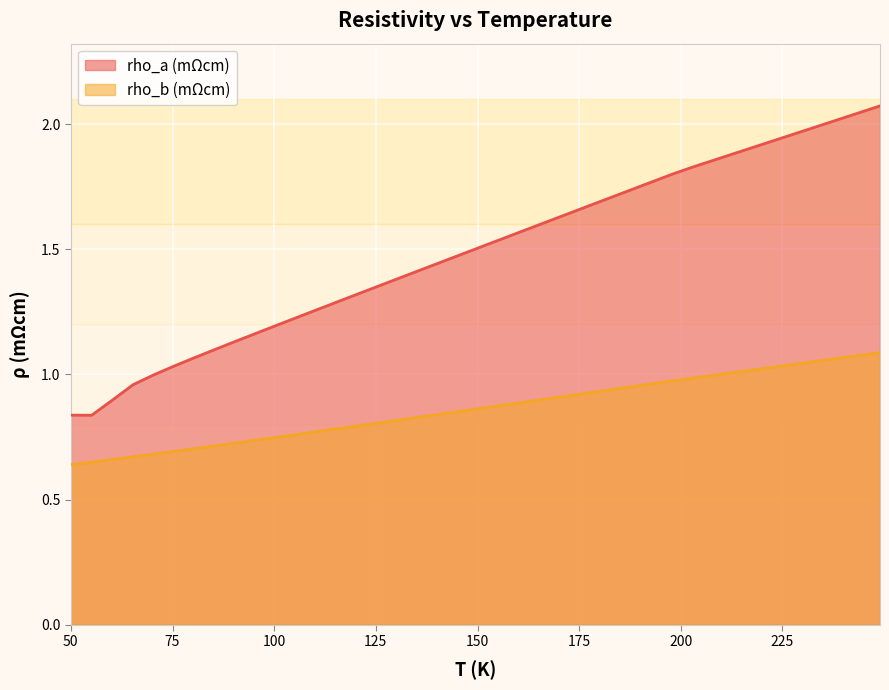

True or false: rho_a (mΩcm) and rho_b (mΩcm) intersect in this chart.

False